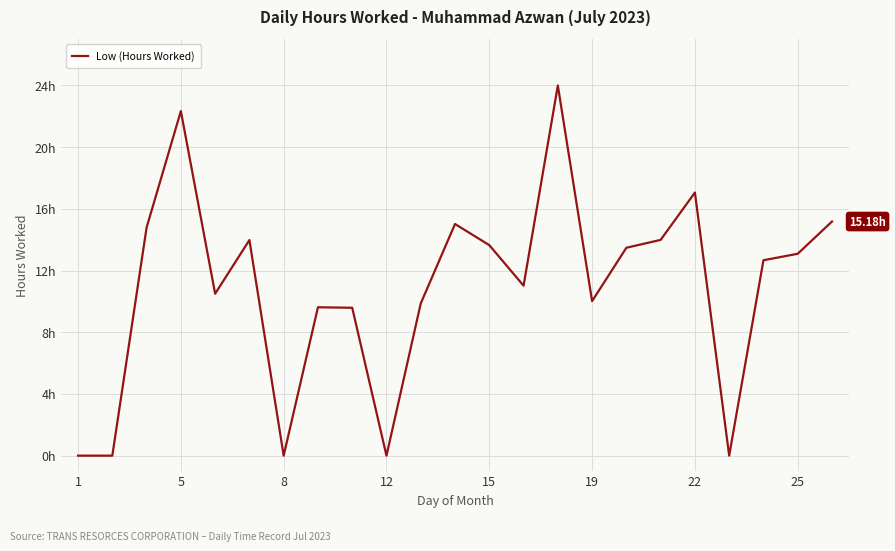

How many points are lower than both their immediate neighbors (excluding endpoints)?

6